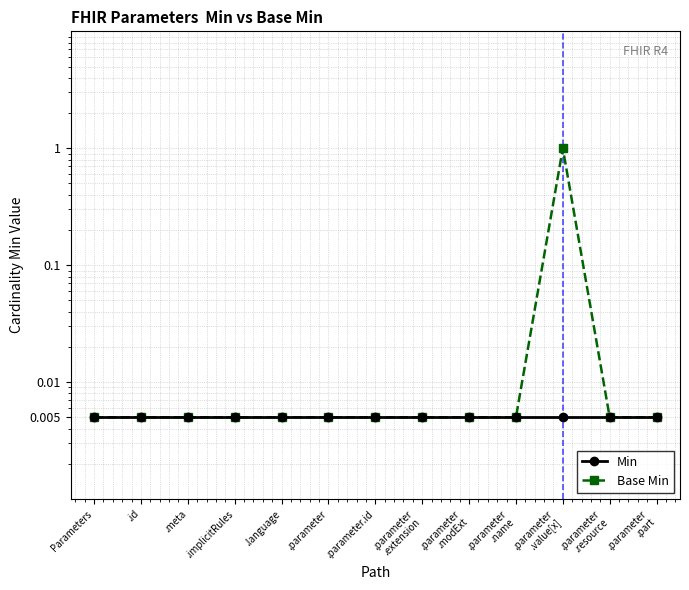

What is the label of the 10th point from the right?

.implicitRules